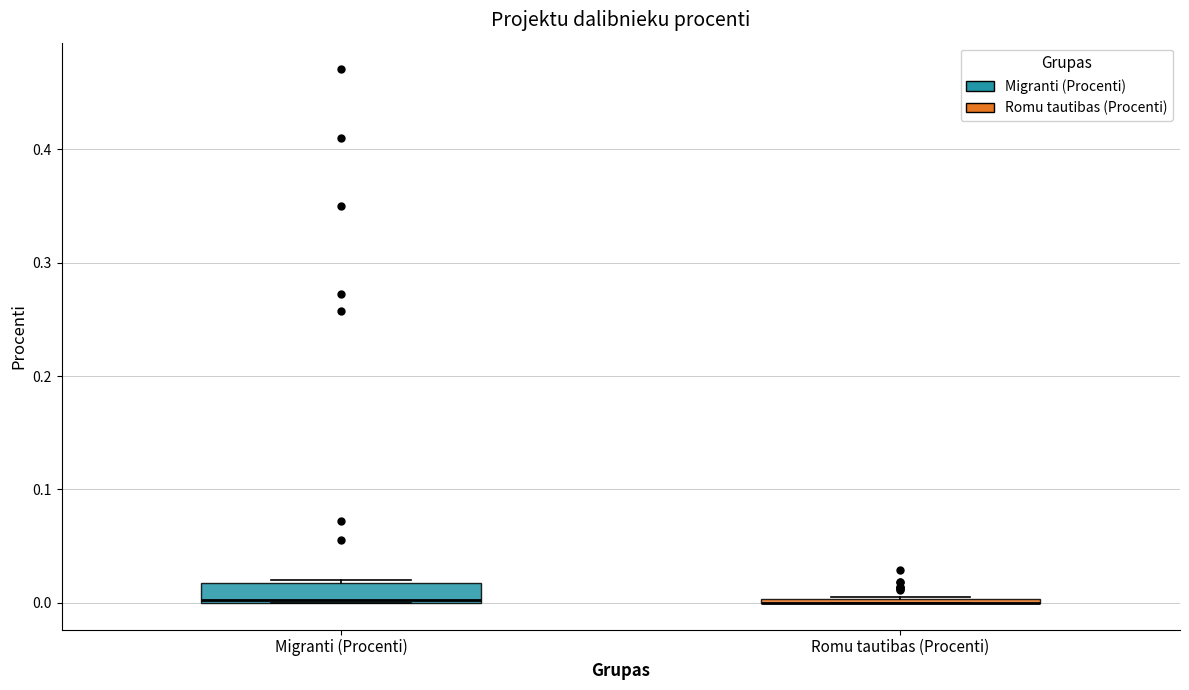

Which box is the tallest, from its lower edge to its upper edge?

Migranti (Procenti)